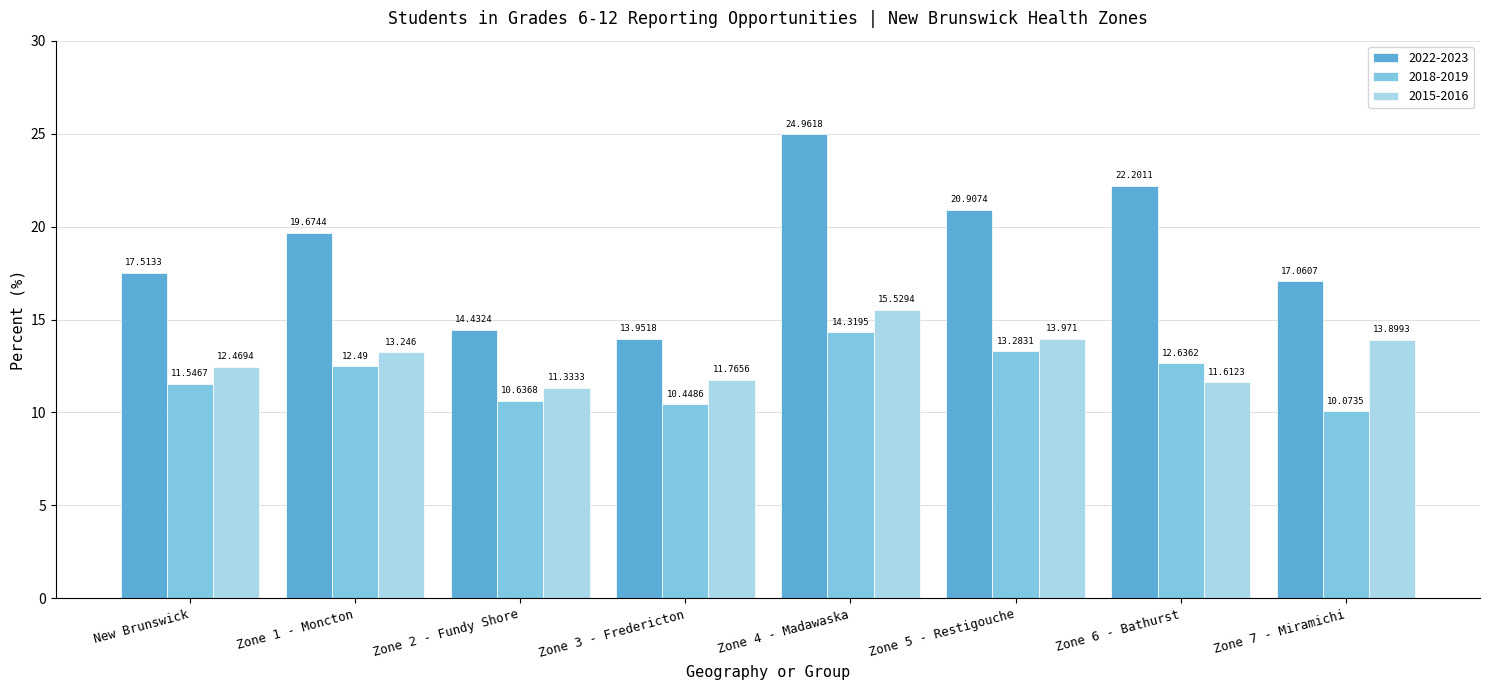

Is it true that 2022-2023 equals 22.2 at Zone 6 - Bathurst?

True